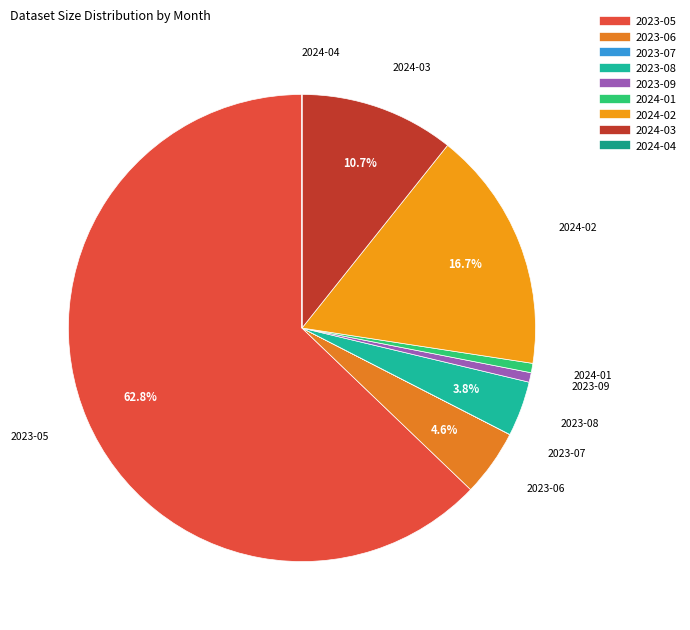

Does any single category account for the majority?

Yes